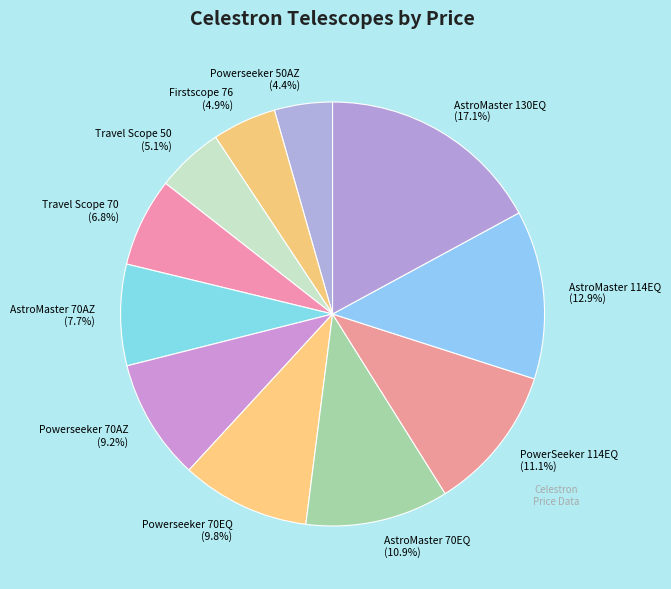

What is the ratio of the value at Travel Scope 50 to the value at PowerSeeker 114EQ?

0.5